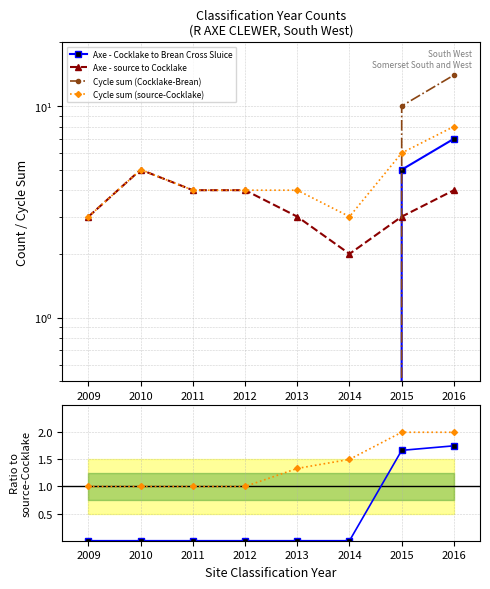

The value of Axe - source to Cocklake at 2010 is 8.3. True or false?

False